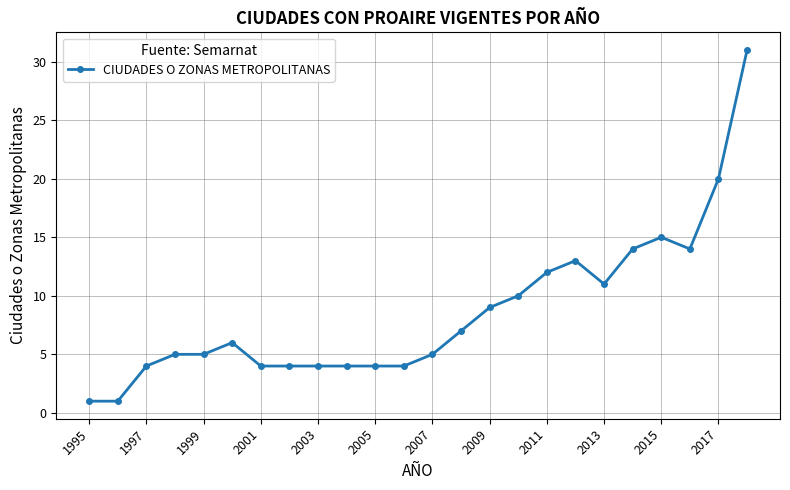

How many categories are shown in the chart?

24